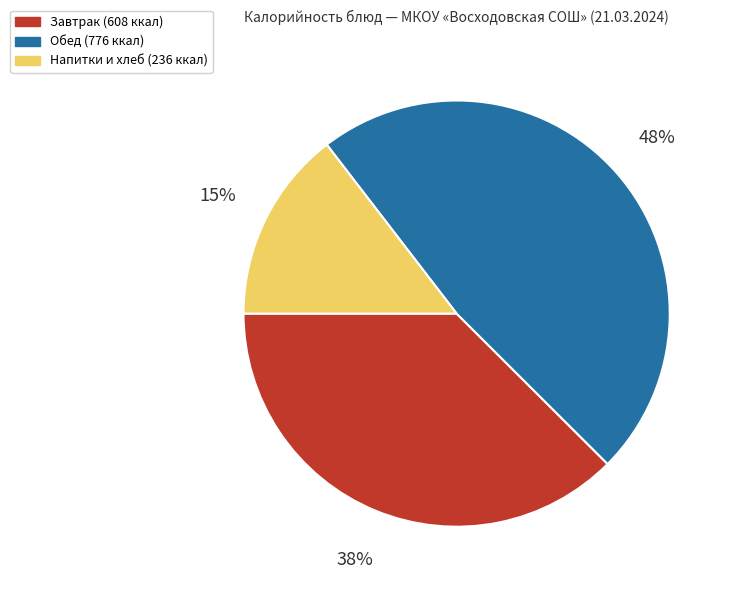

How many segments does this pie chart have?

3